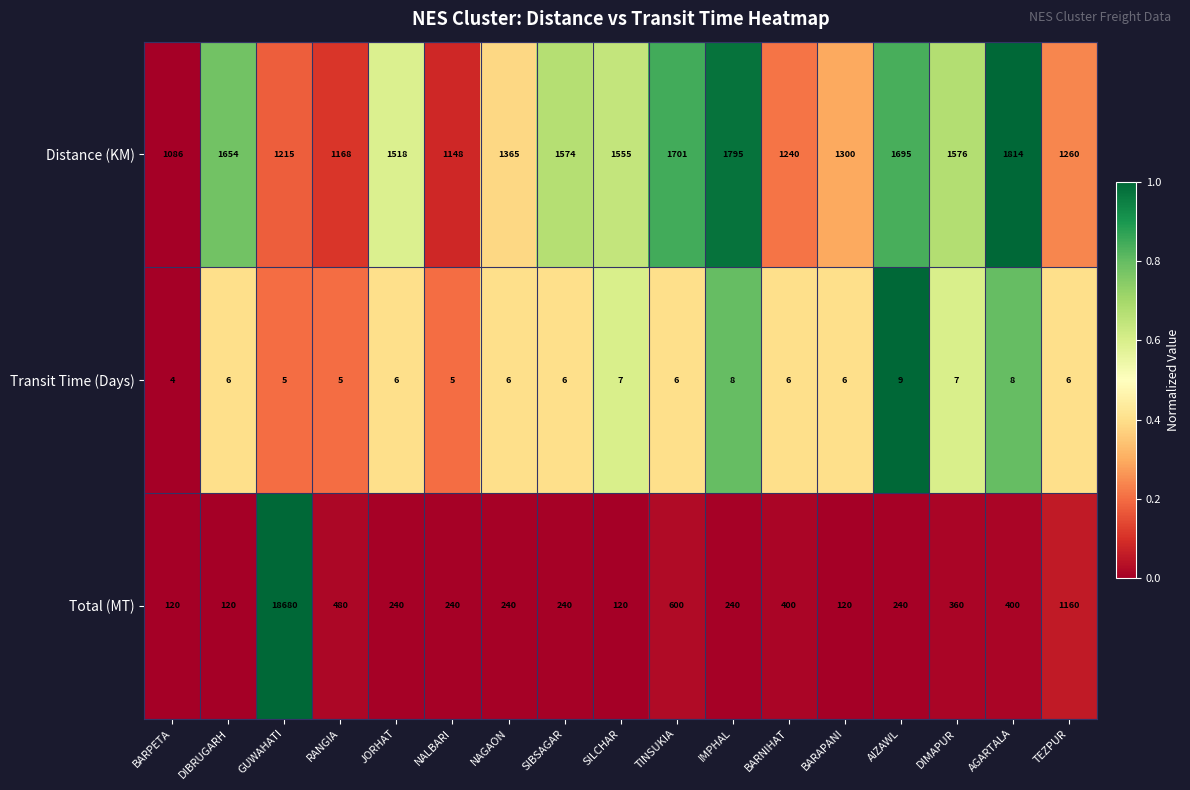

What is the sum of the Transit Time (Days) values at NAGAON and SILCHAR?

13